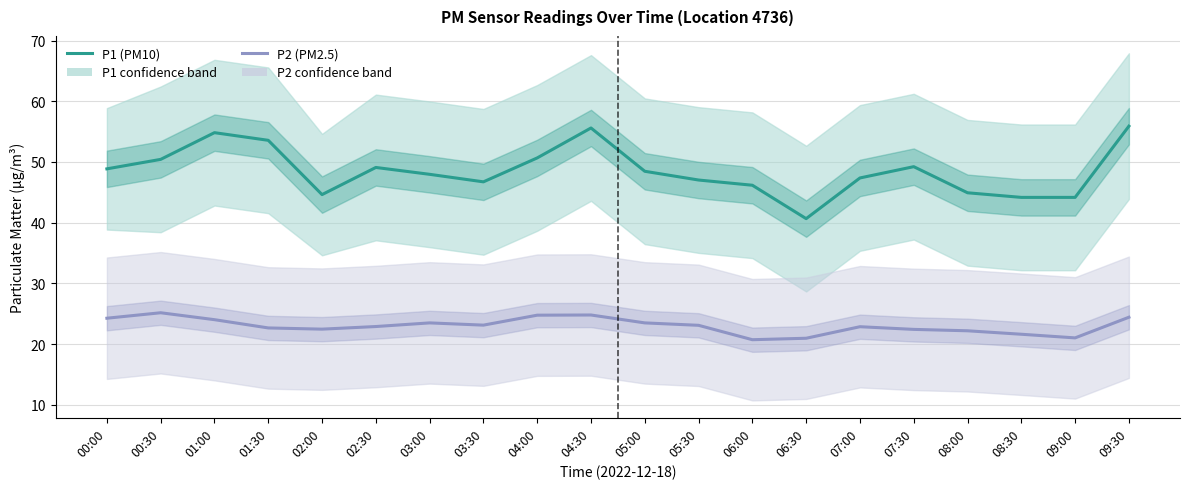

What are all the series names shown in the legend?

P1 (PM10), P2 (PM2.5)